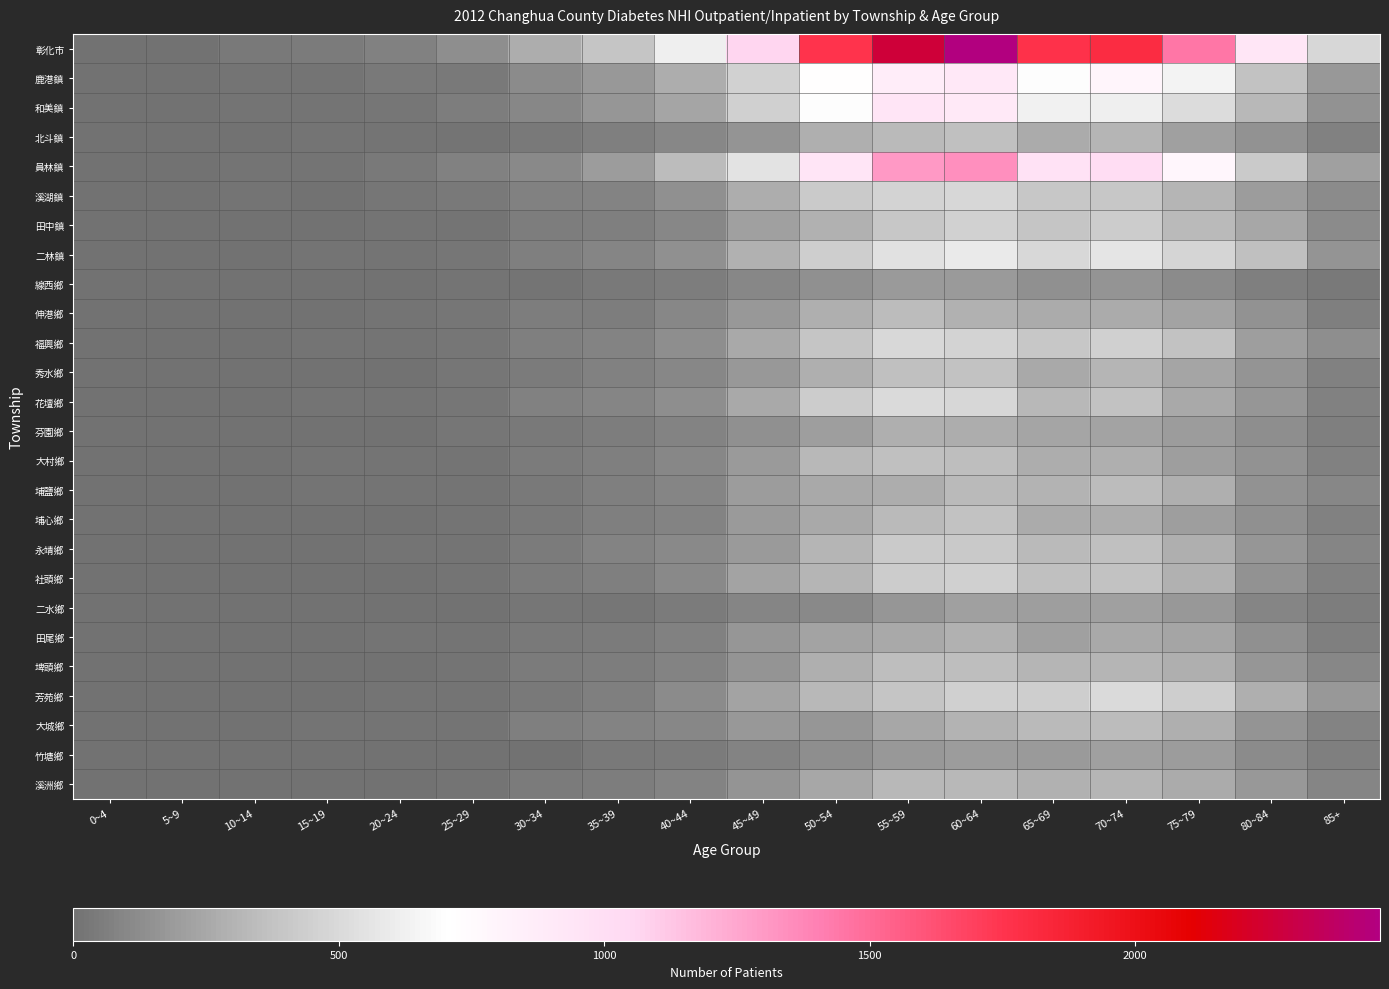

Between 50~54 and 55~59, which series saw the biggest shift?

彰化市